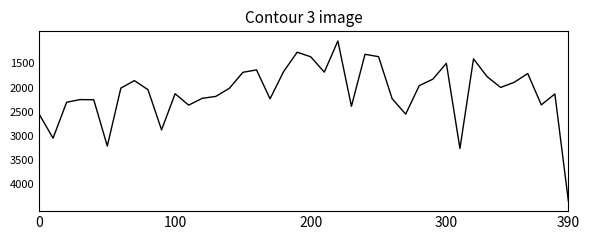

What is the greatest value displayed?

4368.0